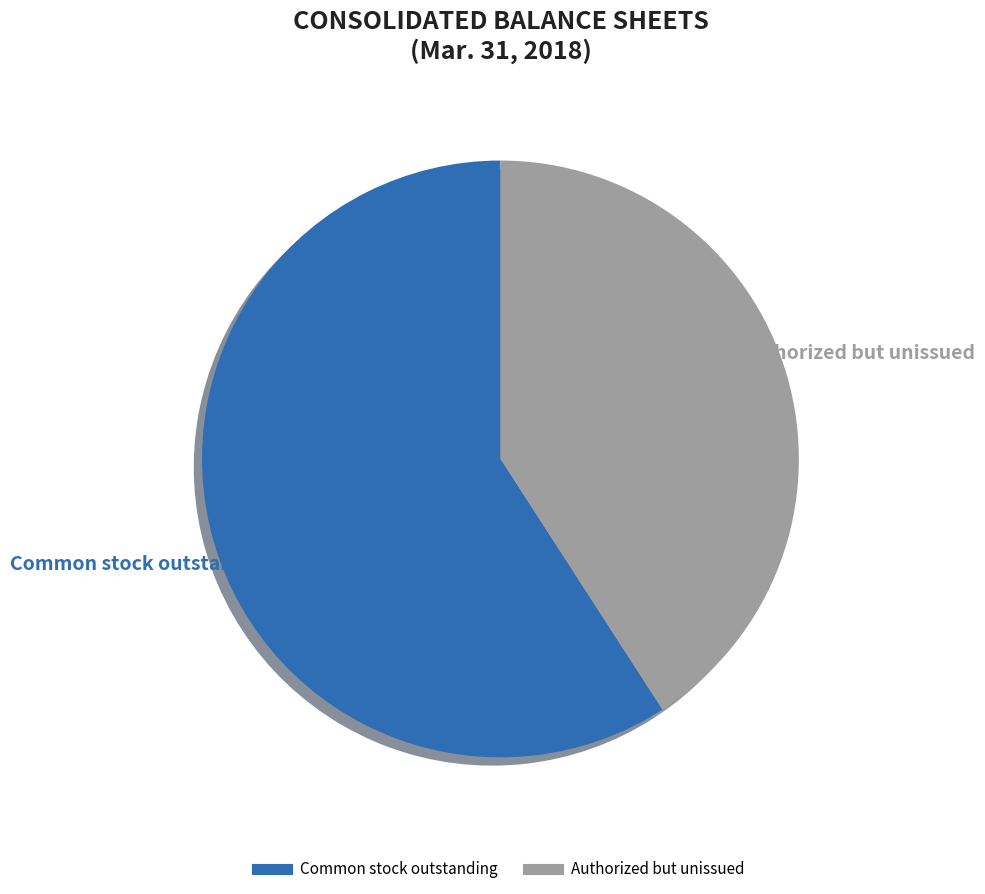

To the nearest percent, what is the difference between the largest and smallest slice percentages?

18%